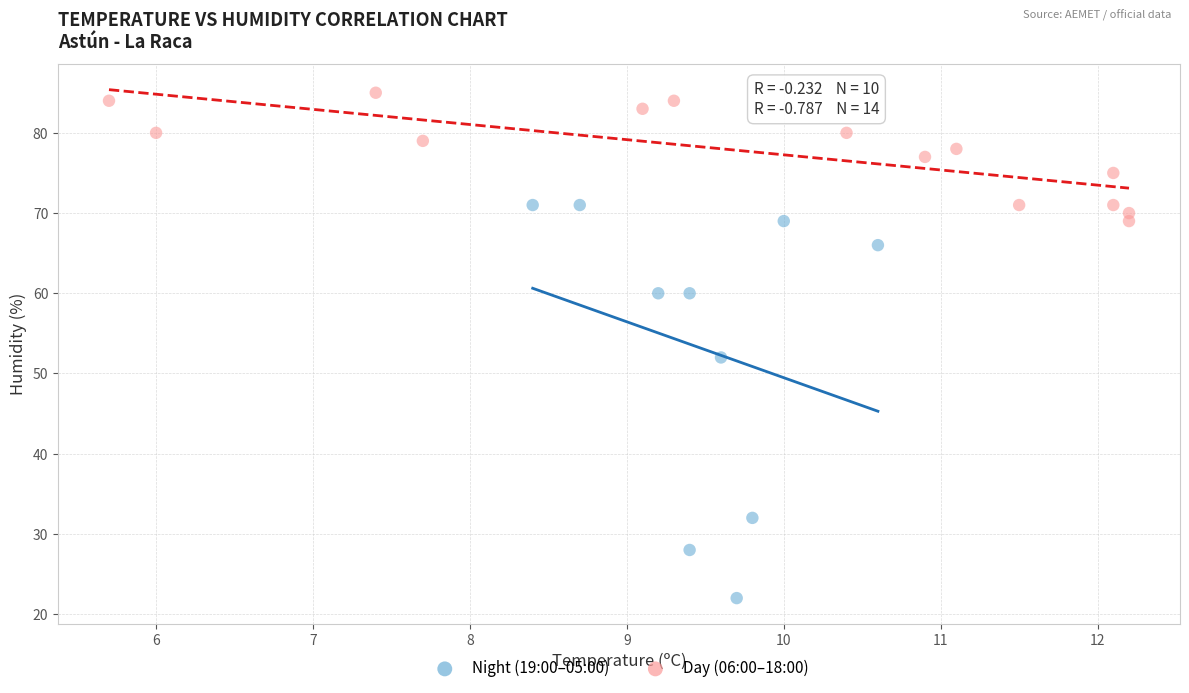

Which series has the largest Y range (max minus min)?

Night (19:00–05:00)